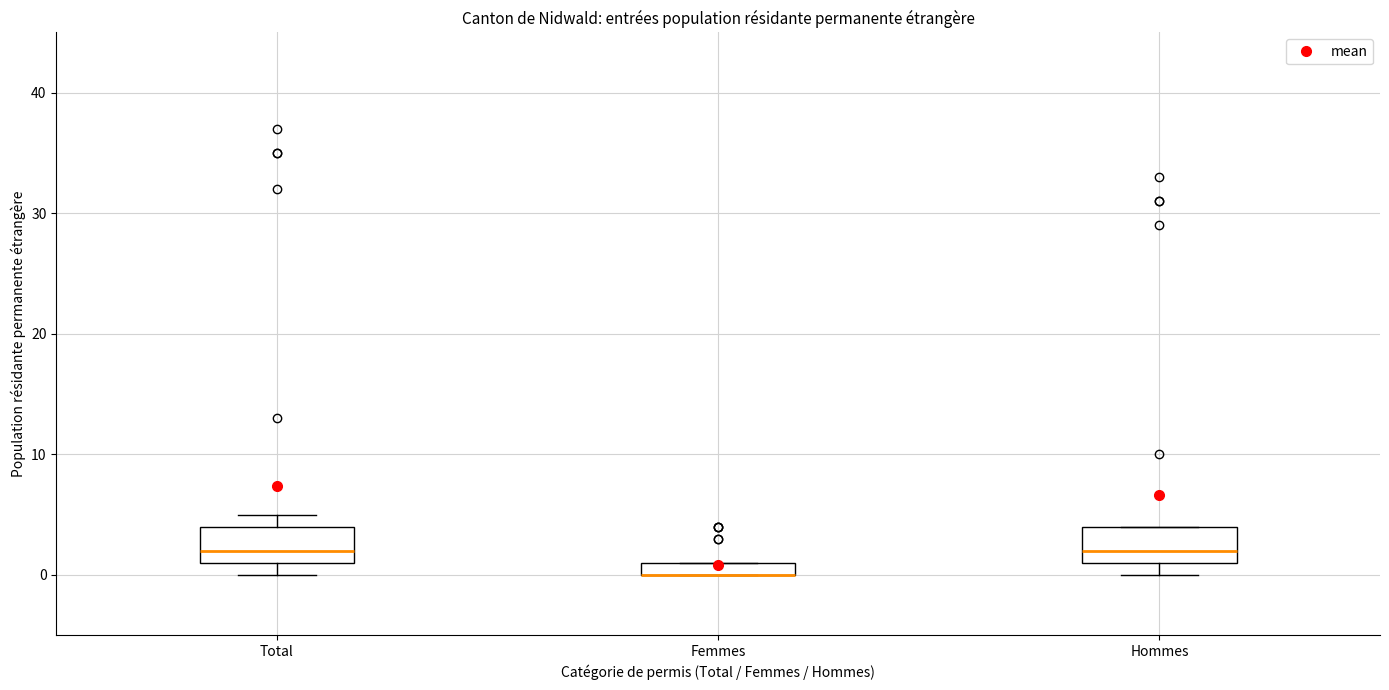

Where is the upper edge of the box for Femmes on the y-axis? The values are not printed on the chart, so give them approximately, as read against the axis.

1